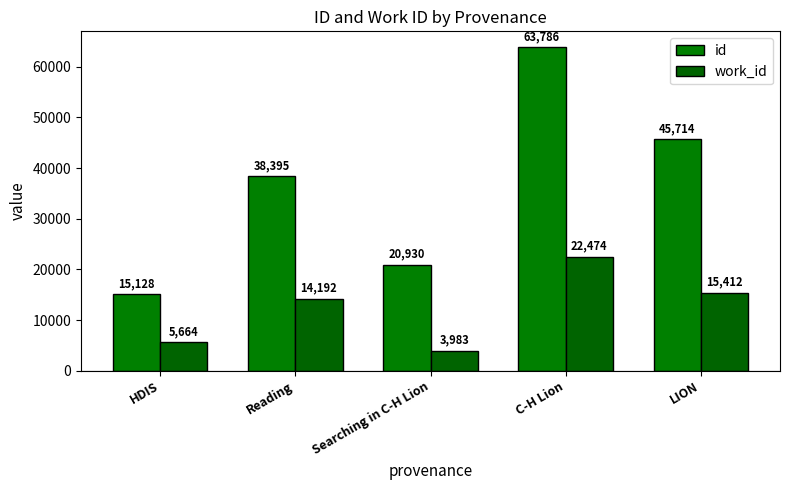

Rank the categories by id value from lowest to highest.

HDIS, Searching in C-H Lion, Reading, LION, C-H Lion